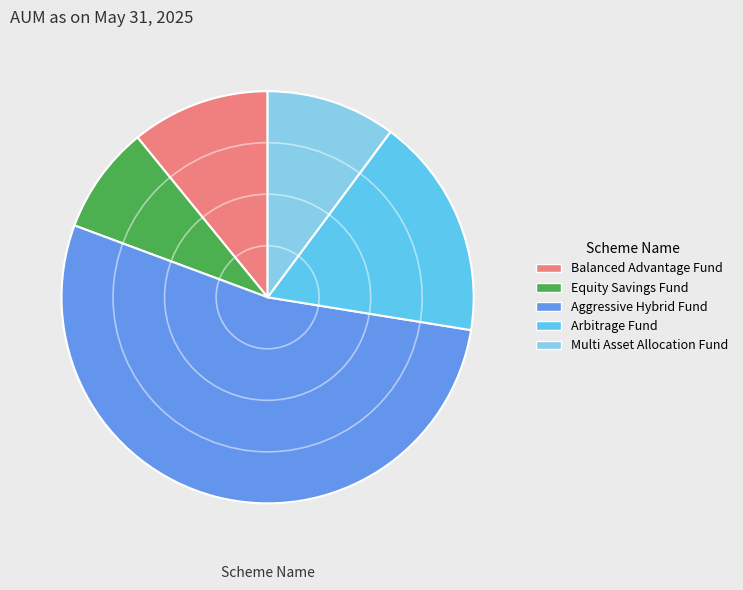

Combined, do Equity Savings Fund and Arbitrage Fund account for over 50%?

No